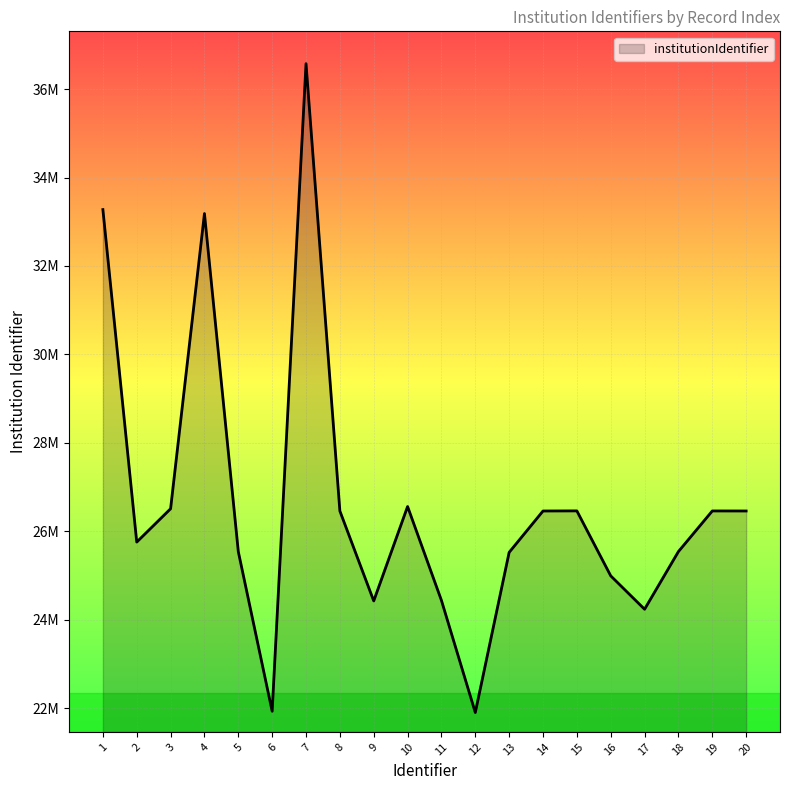

What is the sum of the values at 11 and 17?

48674069